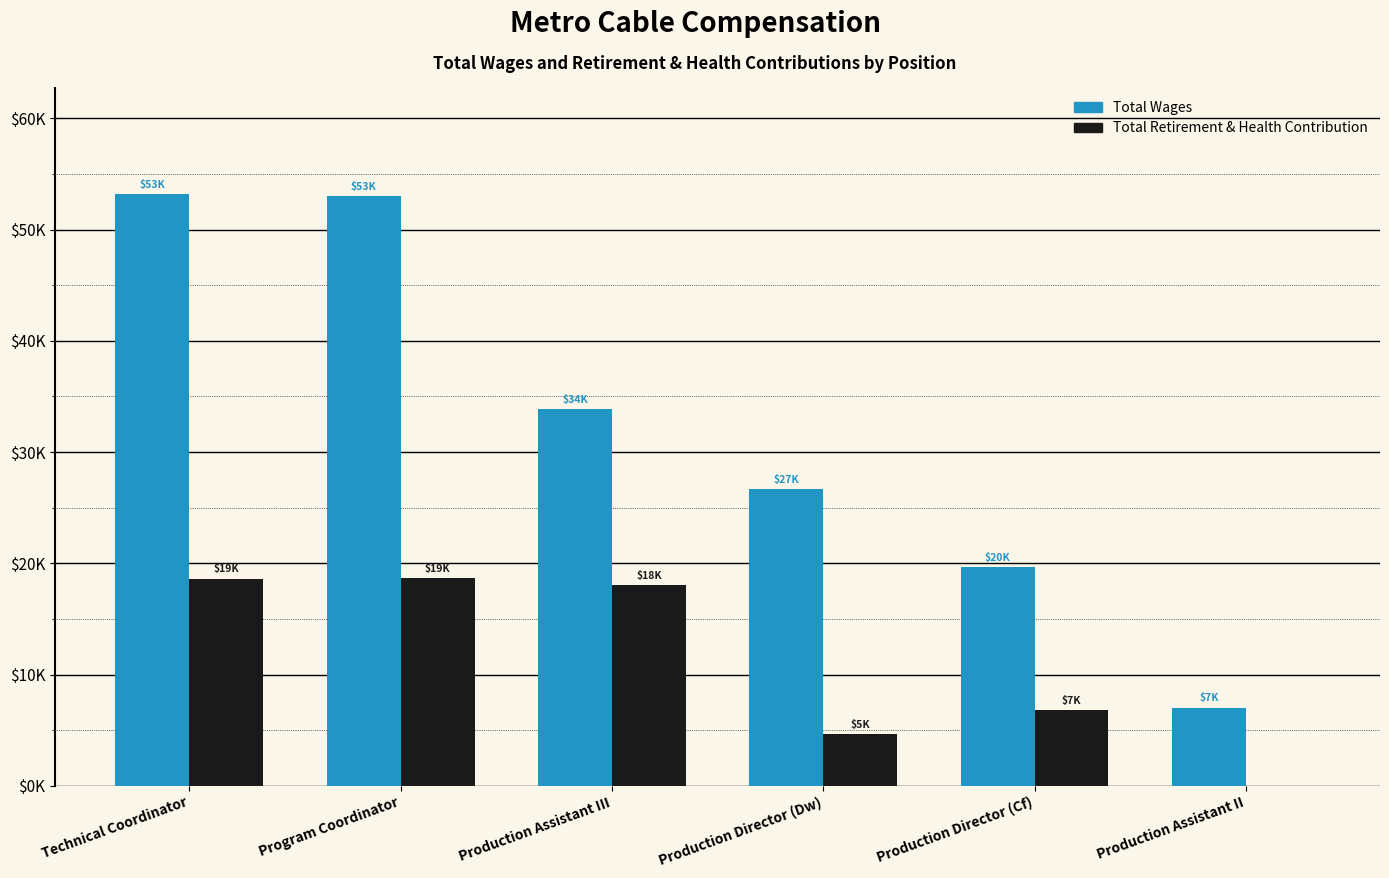

What are all the series names shown in the legend?

Total Wages, Total Retirement & Health Contribution